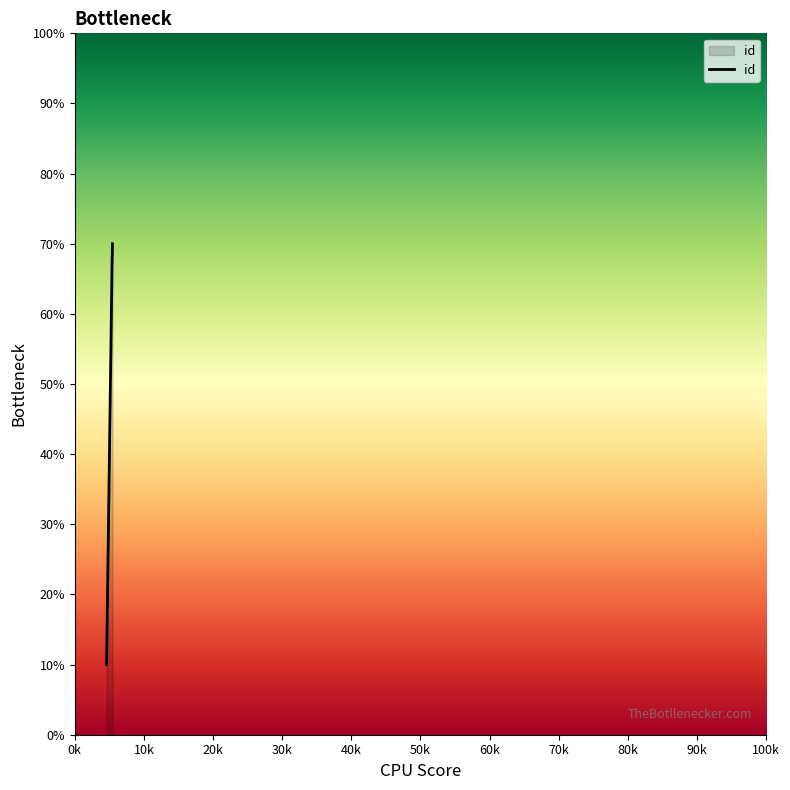

What is the sum of all values?

147.8